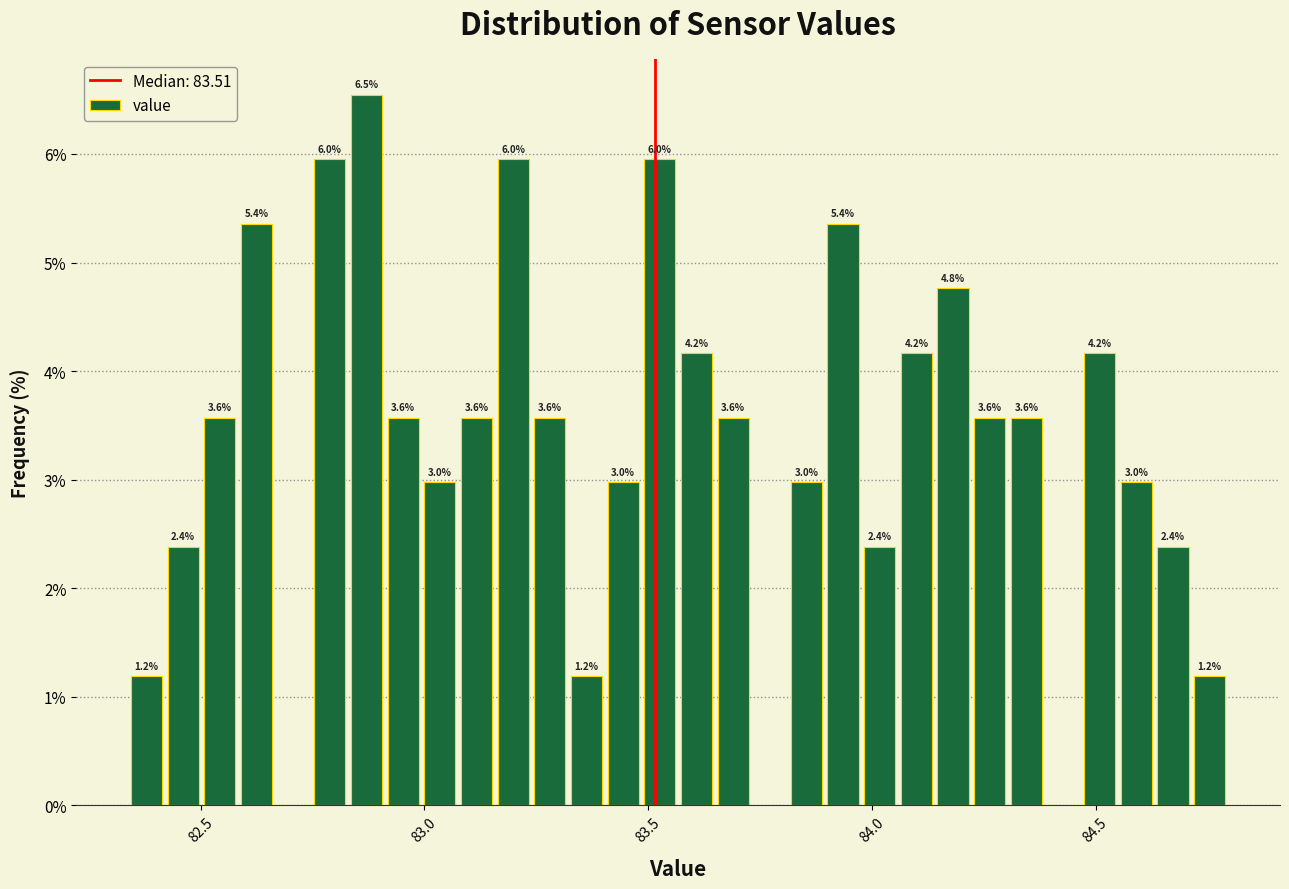

Read against the x-axis, roughly where is the centre of the tallest bar?

82.85